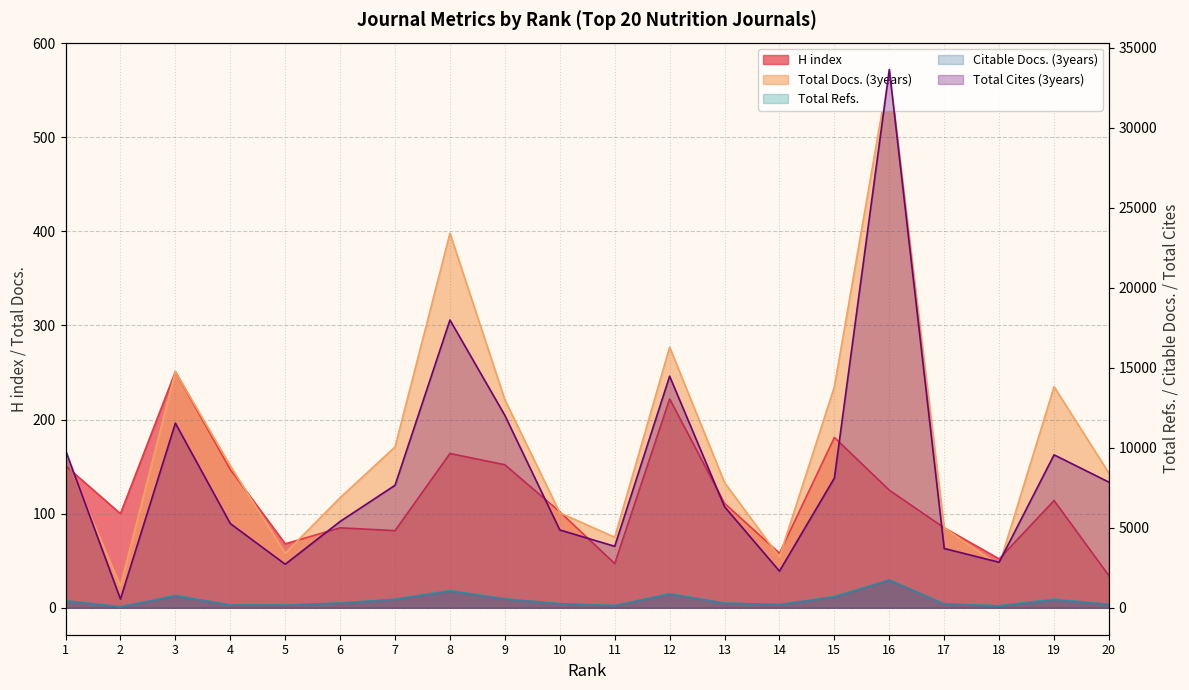

How many lines are shown in the chart?

5